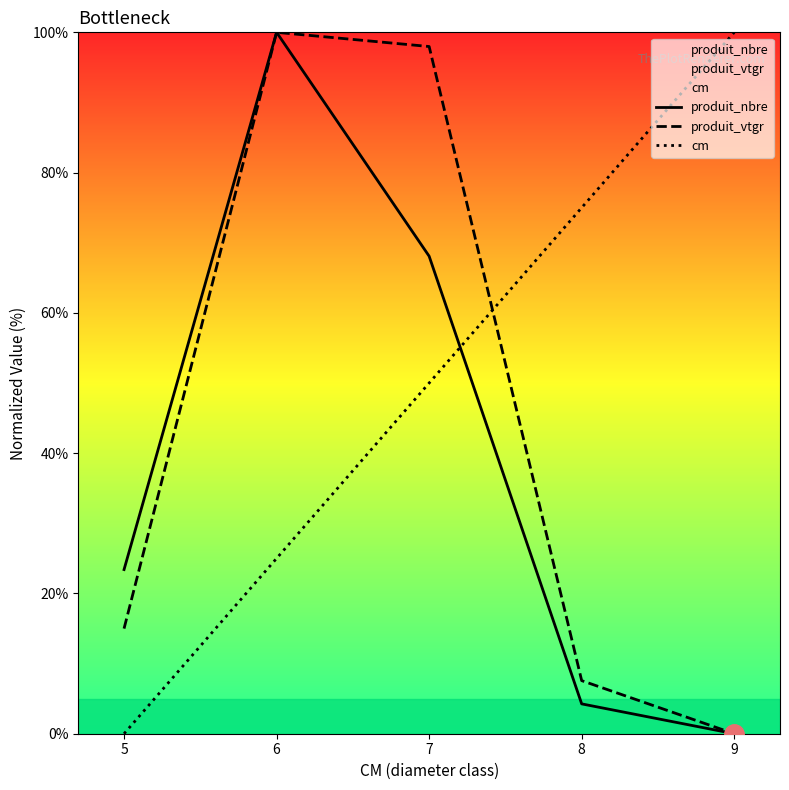

How many values in the produit_vtgr series are below 14?

2